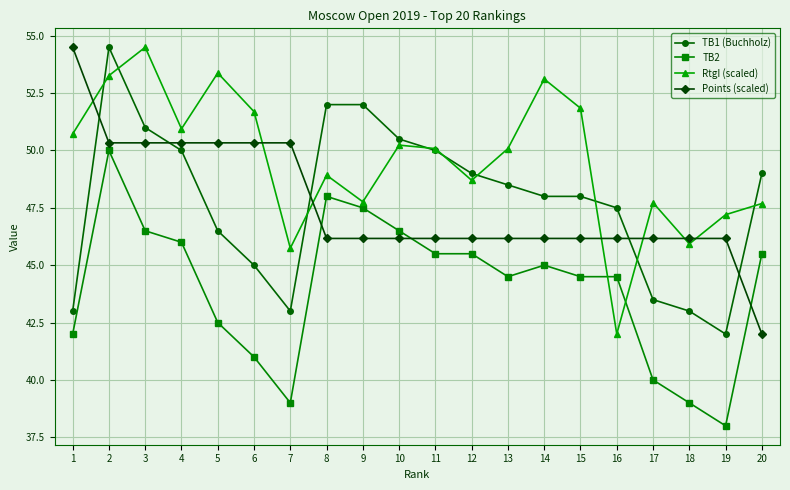

Is it true that TB2 equals 38.0 at 19?

True